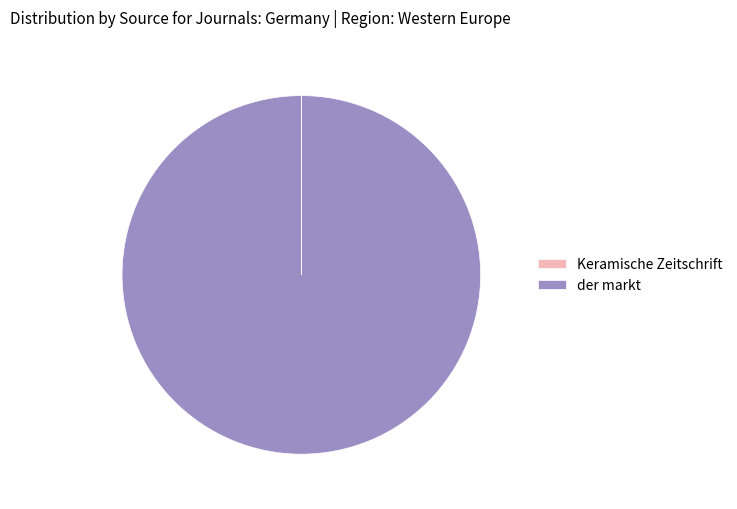

Does any single category account for the majority?

Yes